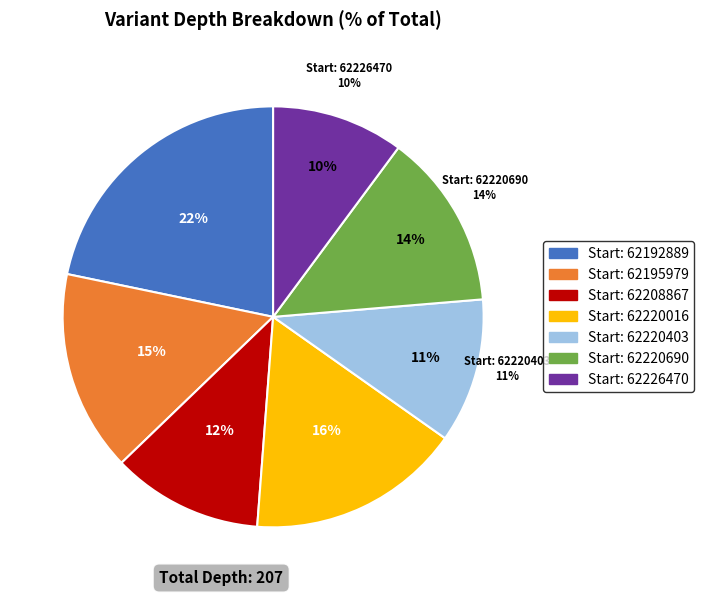

What is the change in value from 62195979 to 62220690?

-4